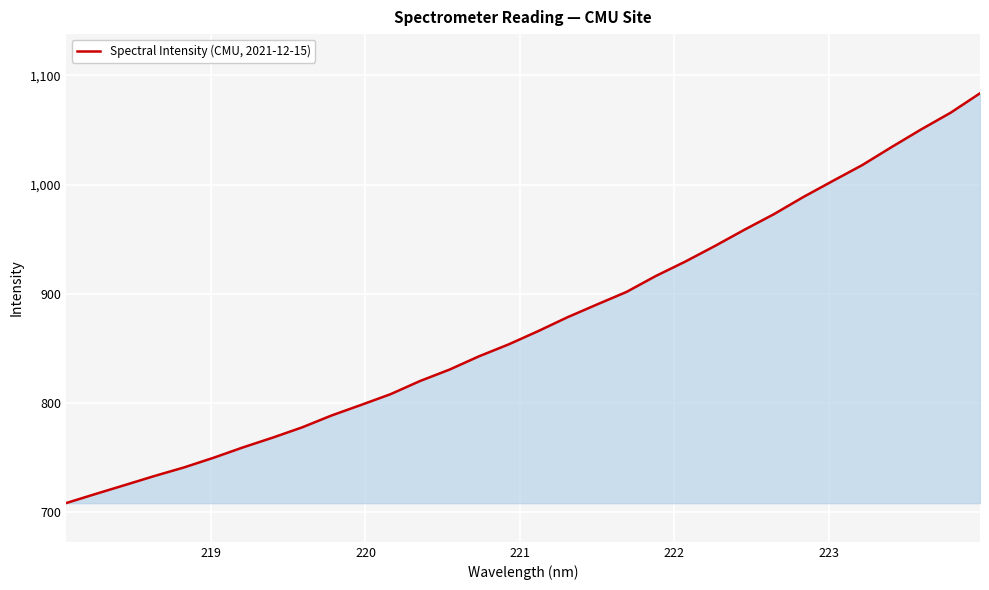

What is the minimum value shown in the chart?

708.4